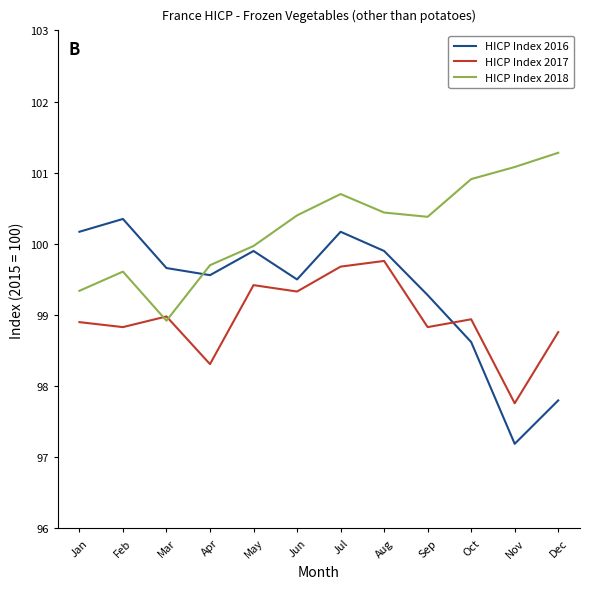

What is the maximum value shown in the chart?

101.3